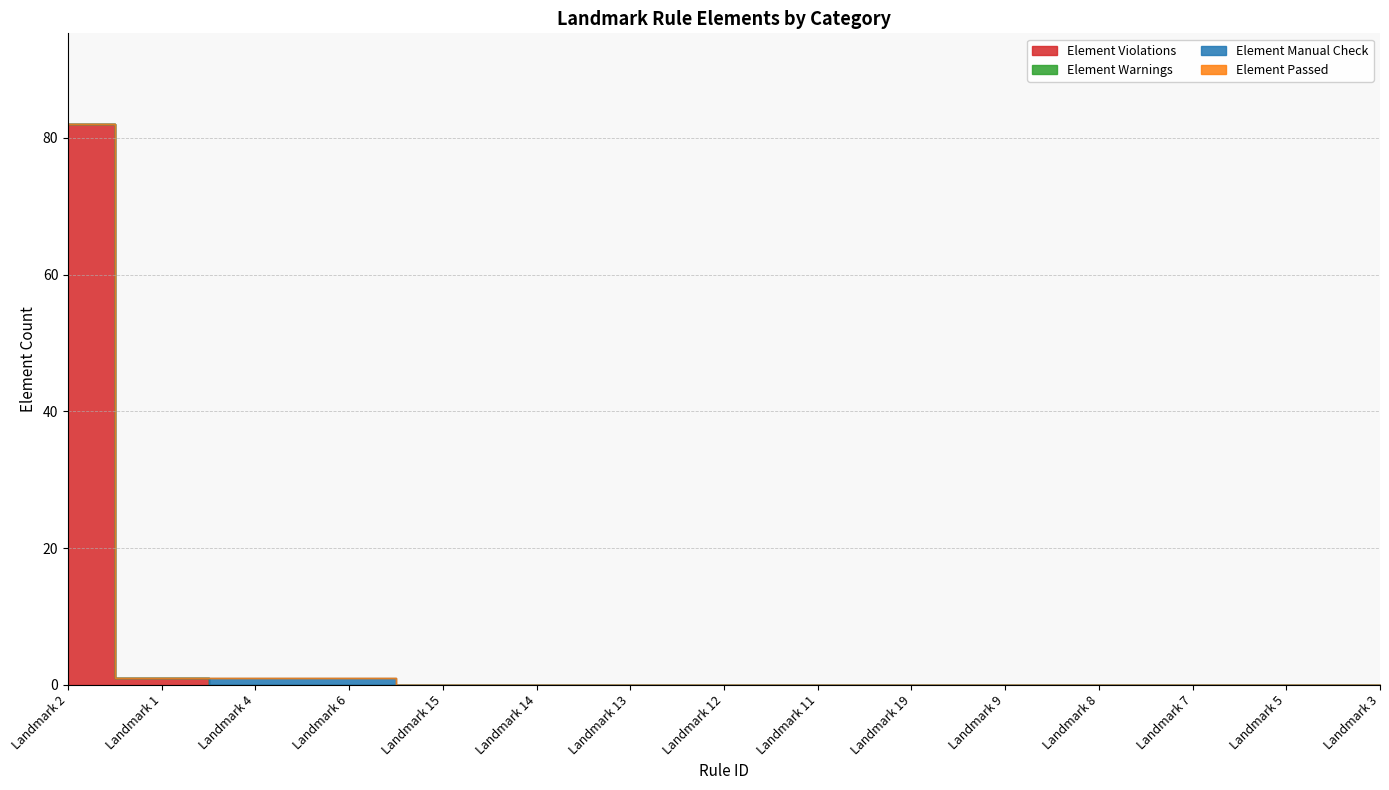

Which series has the largest range (max minus min)?

Element Violations